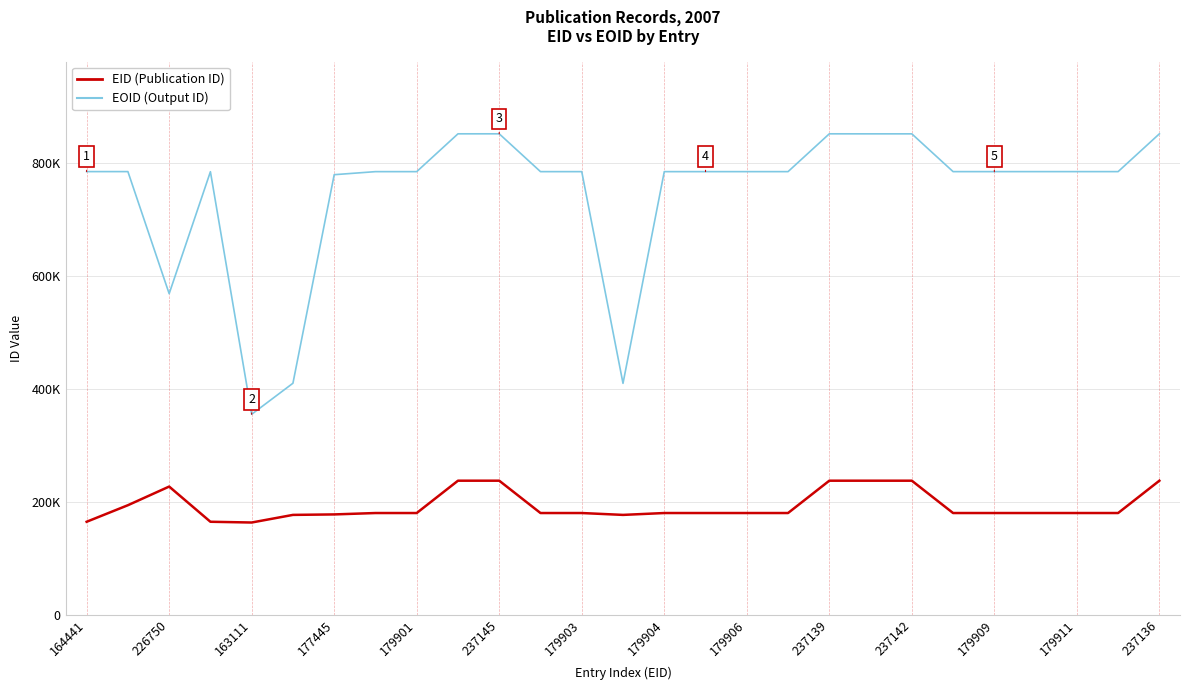

What is the maximum value for EID (Publication ID)?

237145